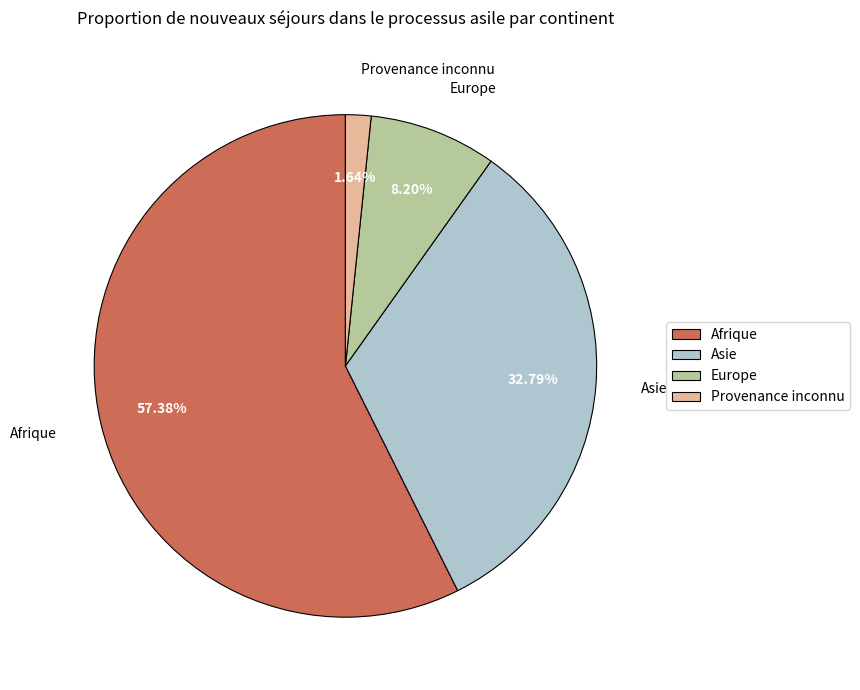

Combined, do Asie and Afrique account for over 50%?

Yes